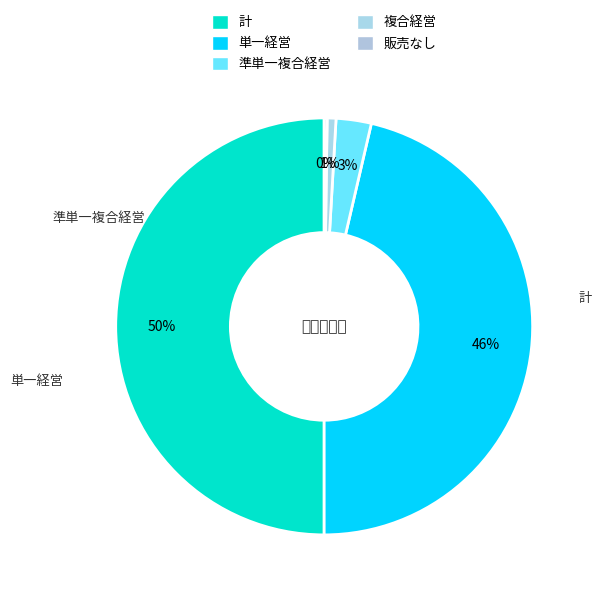

Combined, what portion of the pie is 単一経営 and 販売なし?

46.6%